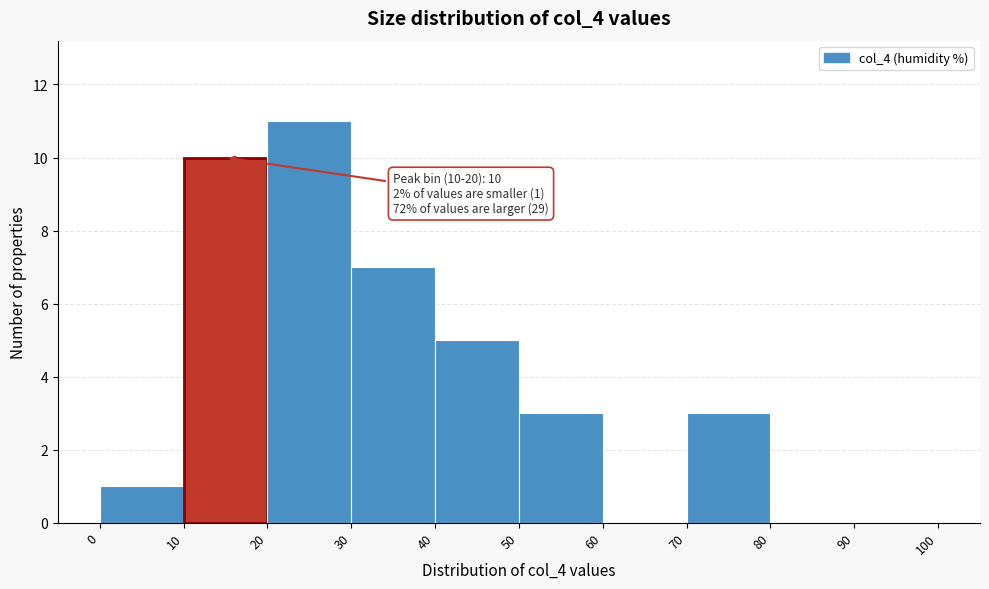

Which range on the x-axis has the tallest bar?

20 to 30